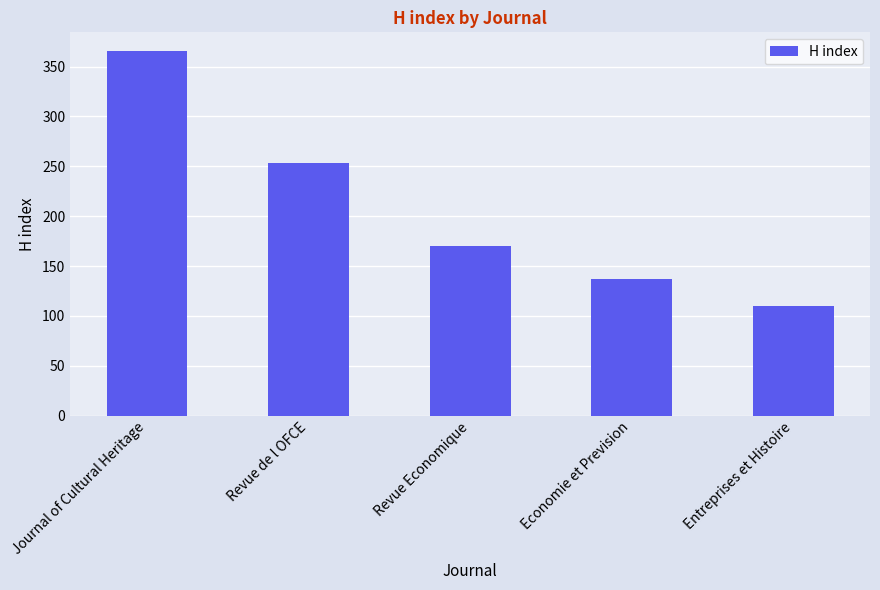

Reading left to right, extract all data points from this chart.

Journal of Cultural Heritage=366	Revue de l OFCE=253	Revue Economique=170	Economie et Prevision=137	Entreprises et Histoire=110